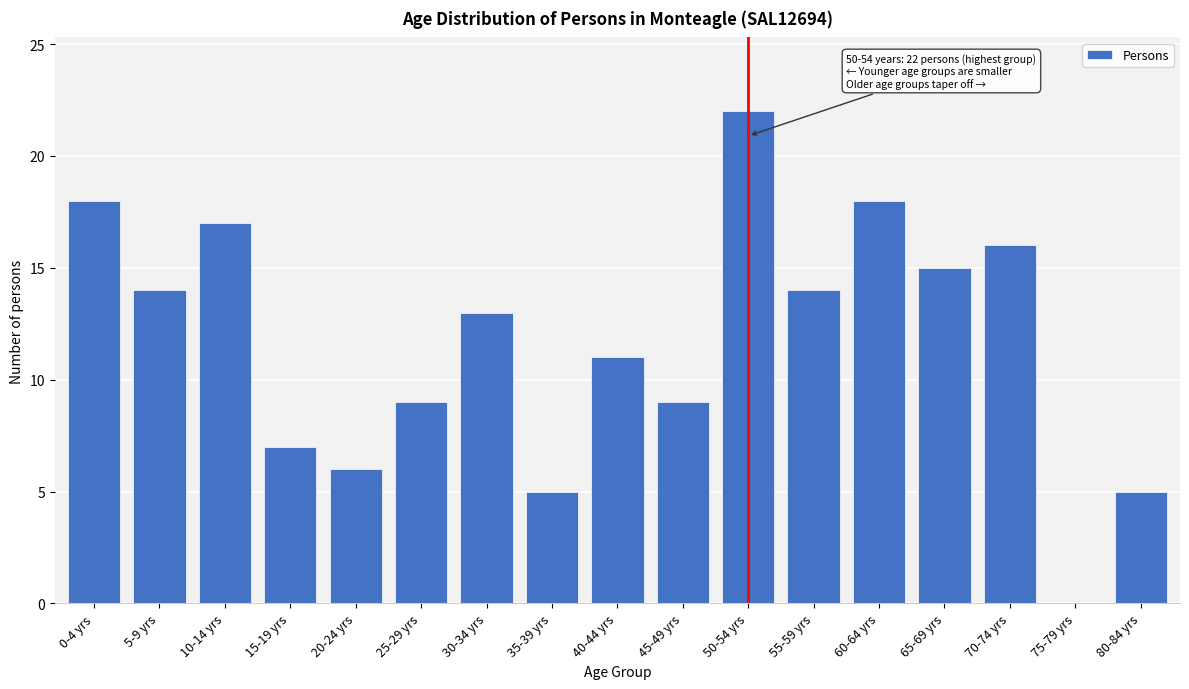

Reading left to right, transcribe all the data shown in this chart.

0-4 yrs=18	5-9 yrs=14	10-14 yrs=17	15-19 yrs=7	20-24 yrs=6	25-29 yrs=9	30-34 yrs=13	35-39 yrs=5	40-44 yrs=11	45-49 yrs=9	50-54 yrs=22	55-59 yrs=14	60-64 yrs=18	65-69 yrs=15	70-74 yrs=16	75-79 yrs=0	80-84 yrs=5